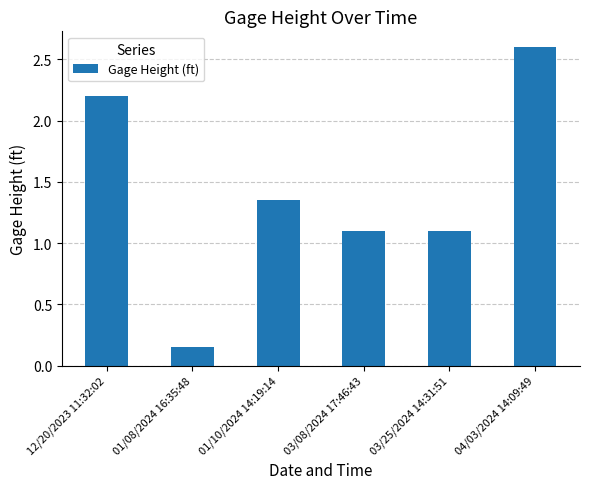

Which label corresponds to the smallest value in the chart?

01/08/2024 16:35:48